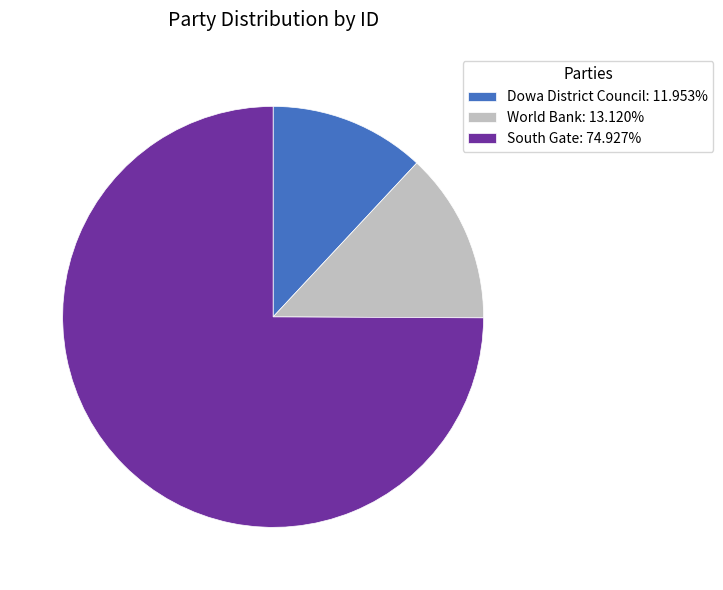

How many slices are in this pie chart?

3